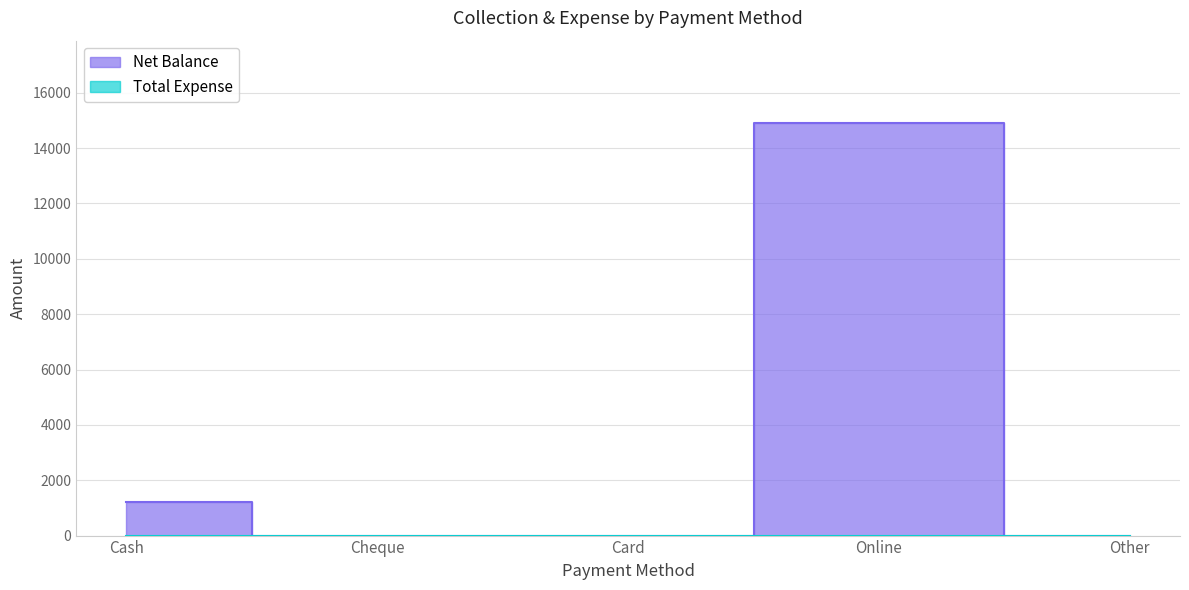

What position from the left is Card?

3